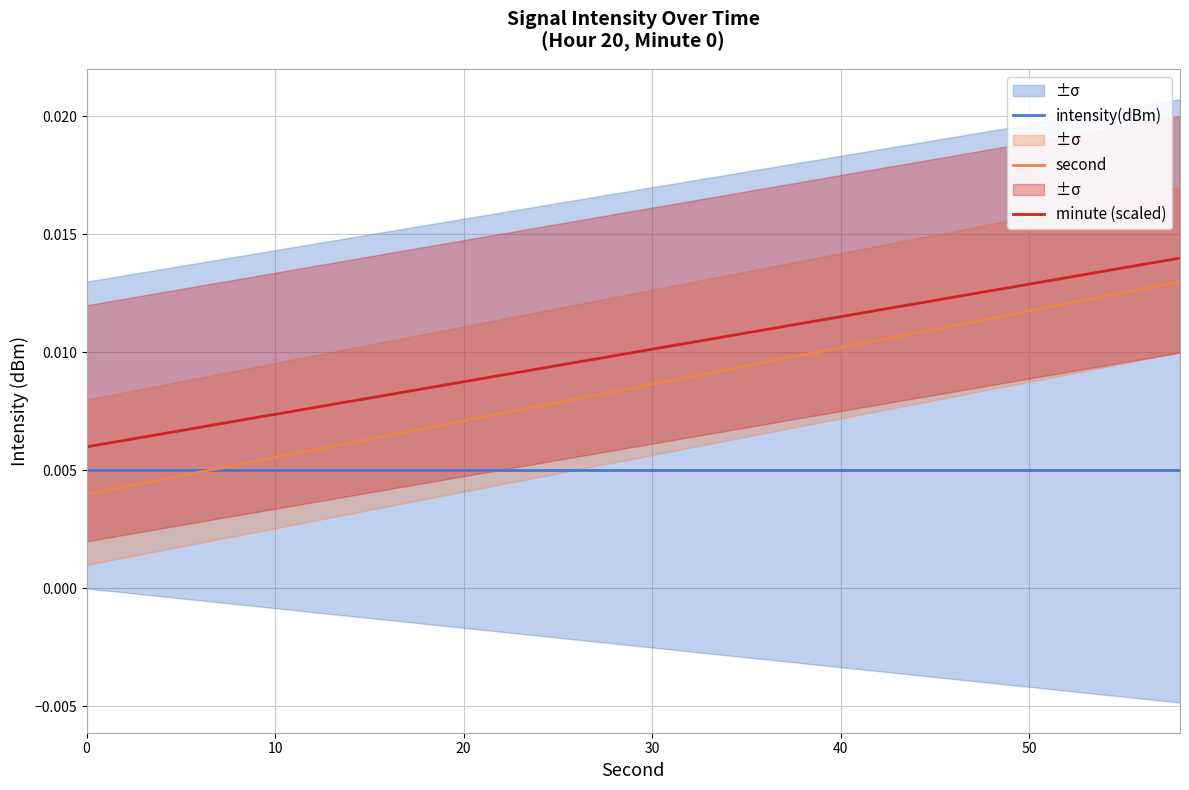

True or false: minute (scaled) and intensity(dBm) intersect in this chart.

False